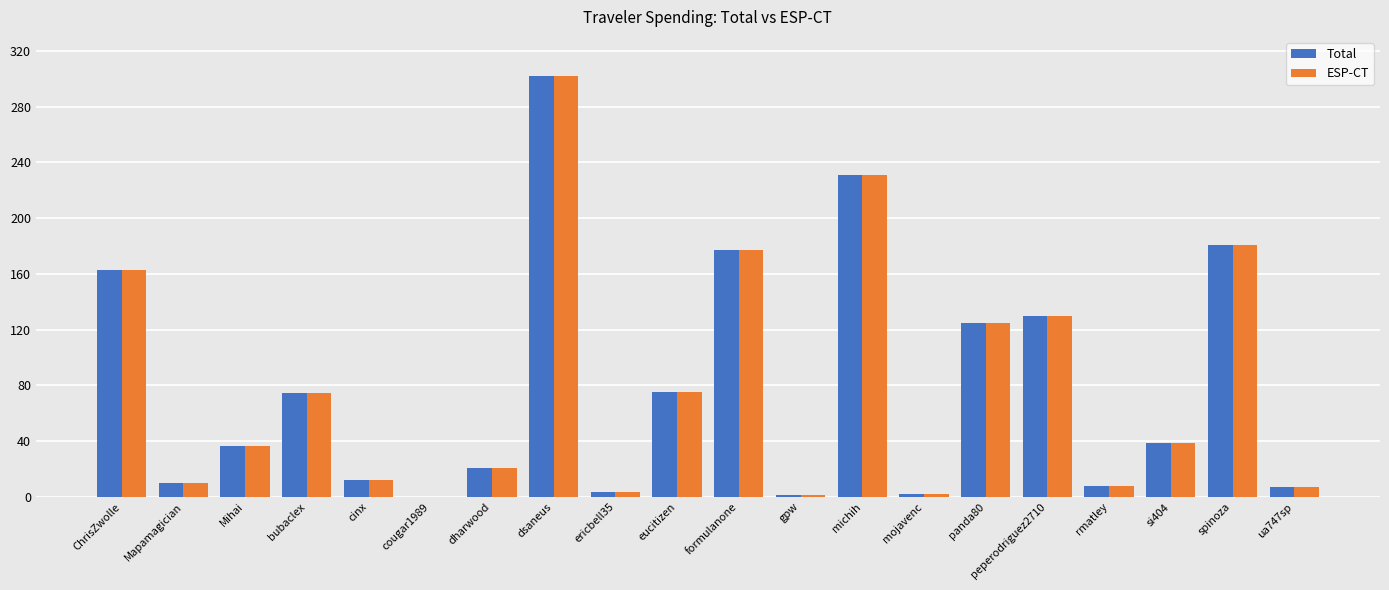

What is the sum of all ESP-CT values?

1599.2